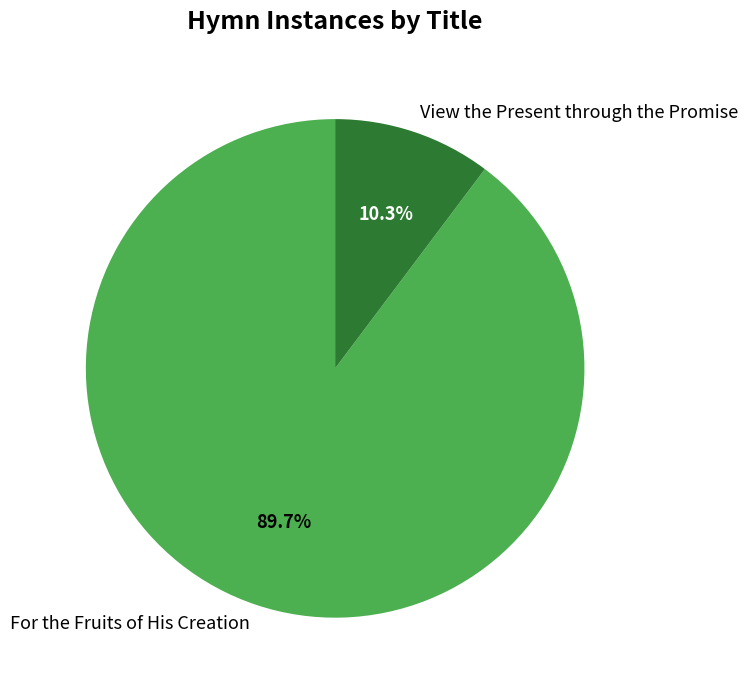

Is it true that For the Fruits of His Creation is 90% of the pie?

True